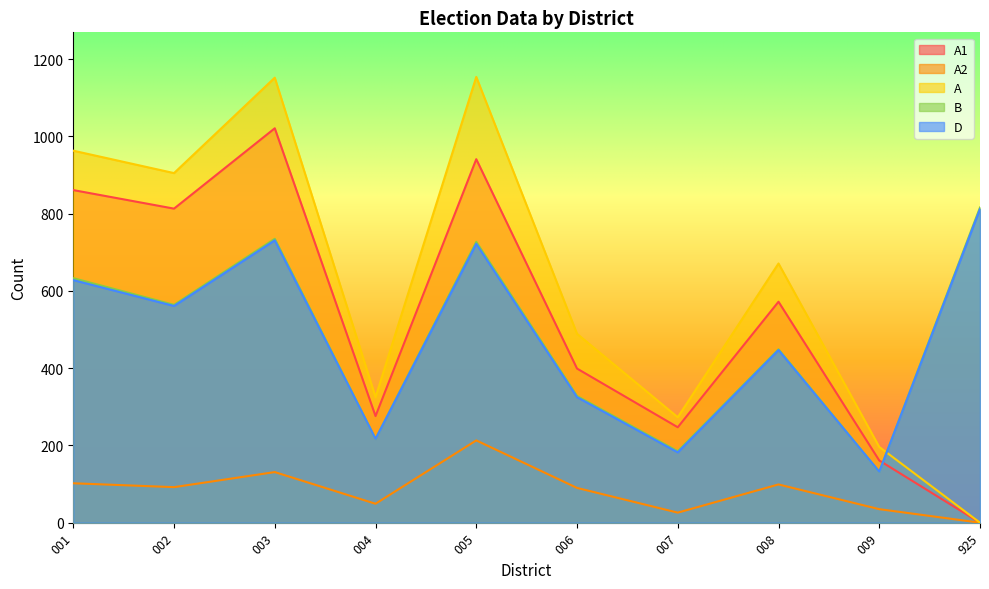

What is the difference between the highest and lowest values at 009?

161